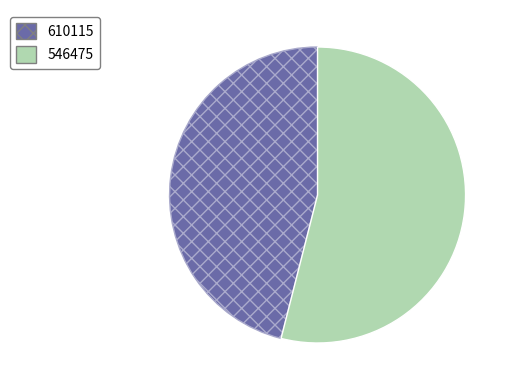

Combined, do 546475 and 610115 account for over 50%?

Yes